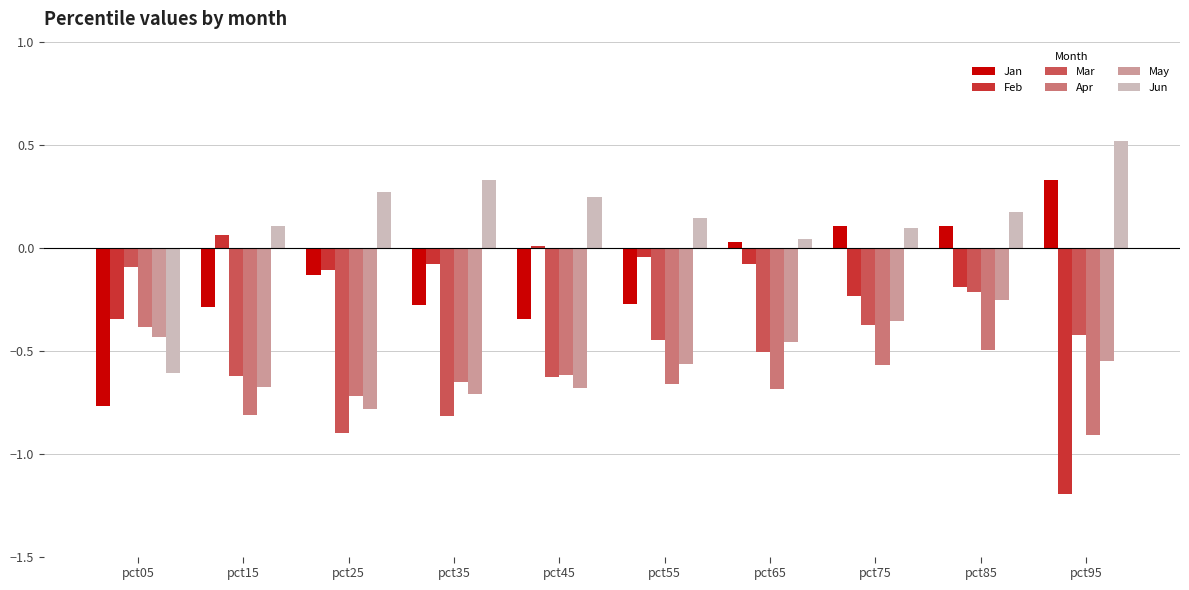

How many distinct data groups are displayed?

6